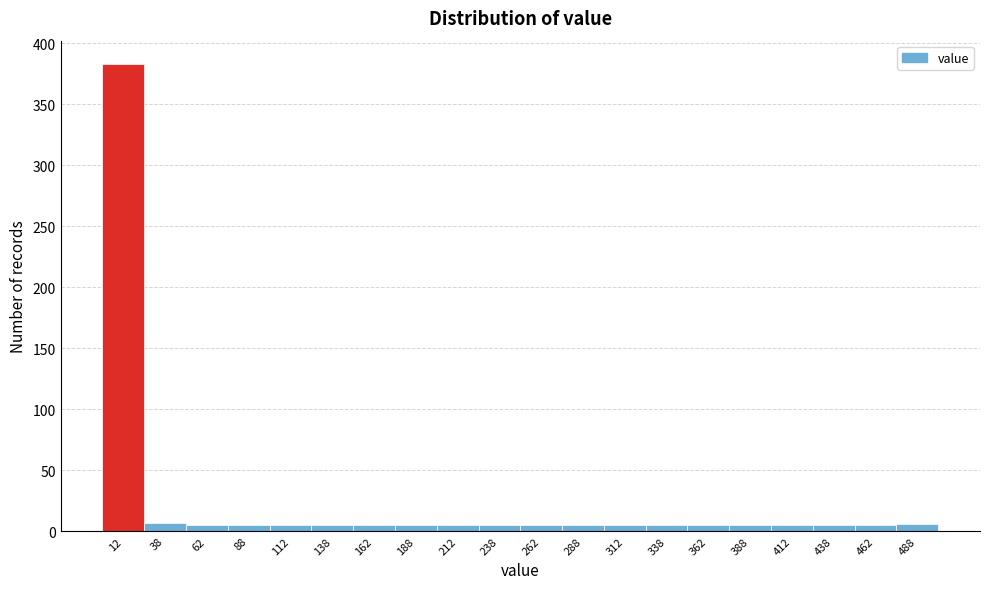

What is the height of the bar covering 125 to 150 on the x-axis? The values are not printed on the chart, so give them approximately, as read against the axis.

5